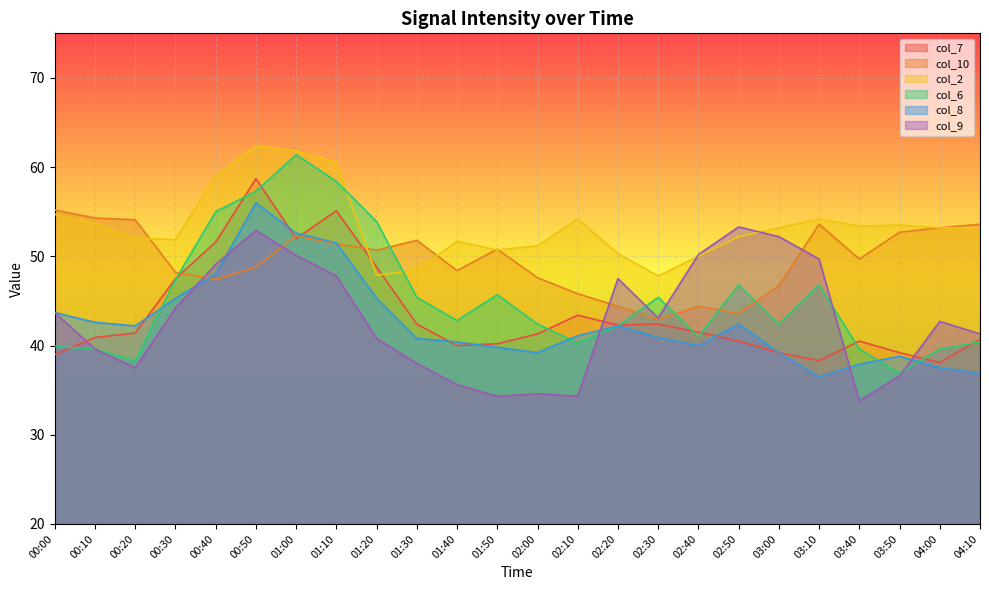

The value of col_10 at 02:20 is 59.2. True or false?

False